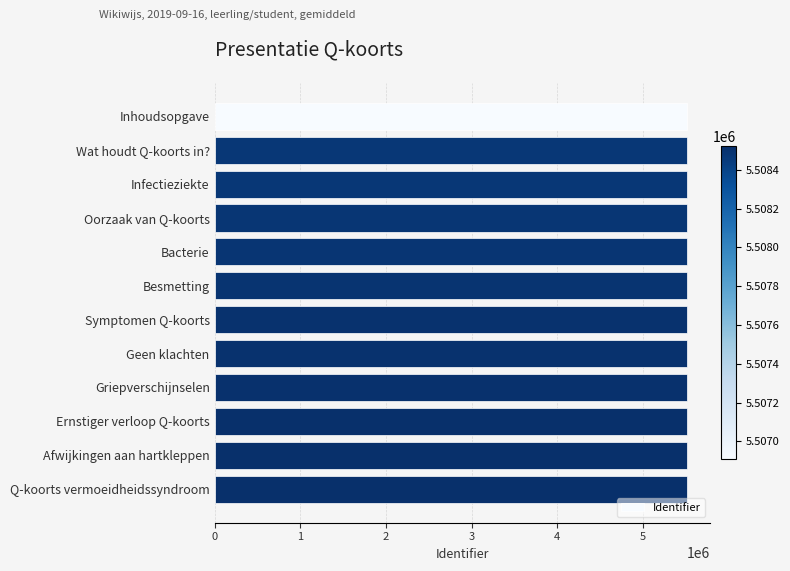

What value does the data have at Oorzaak van Q-koorts?

5508483